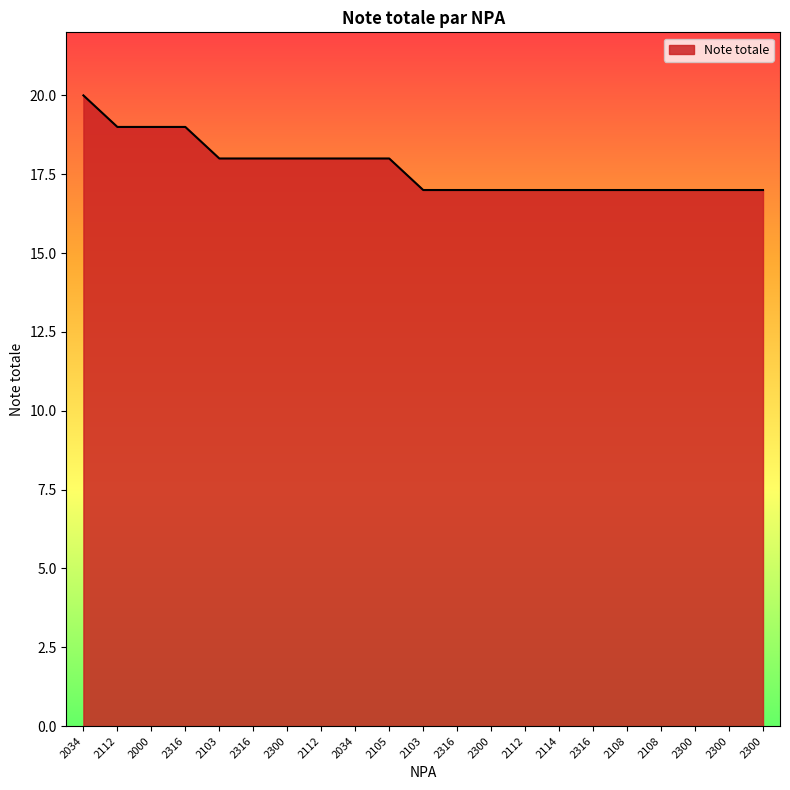

True or false: the data has more than 2 interior local peaks.

False